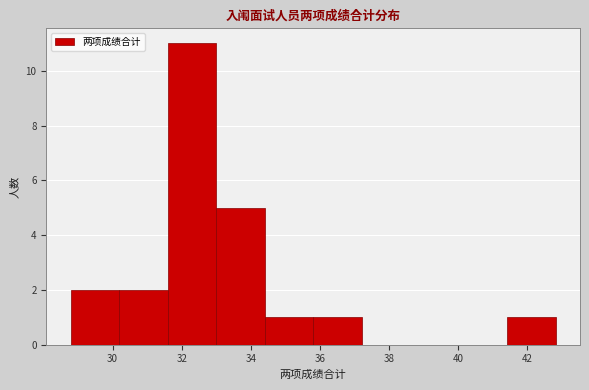

What is the height of the bar covering 30.2 to 31.6 on the x-axis? Neither the bar edges nor the heights are printed on the chart, so give them approximately, as read against the axes.

2